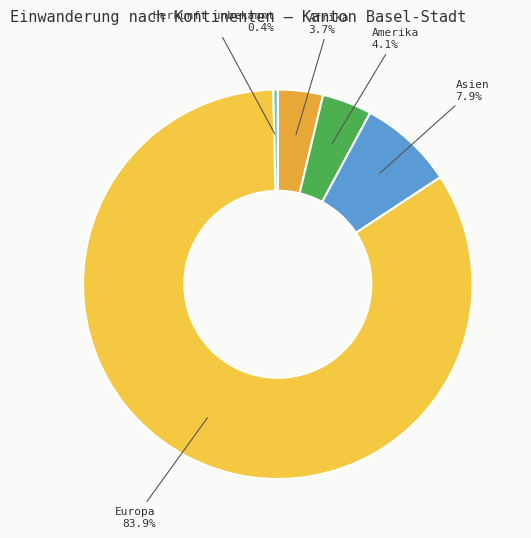

What percentage is NOT represented by Herkunft unbekannt?

99.6%